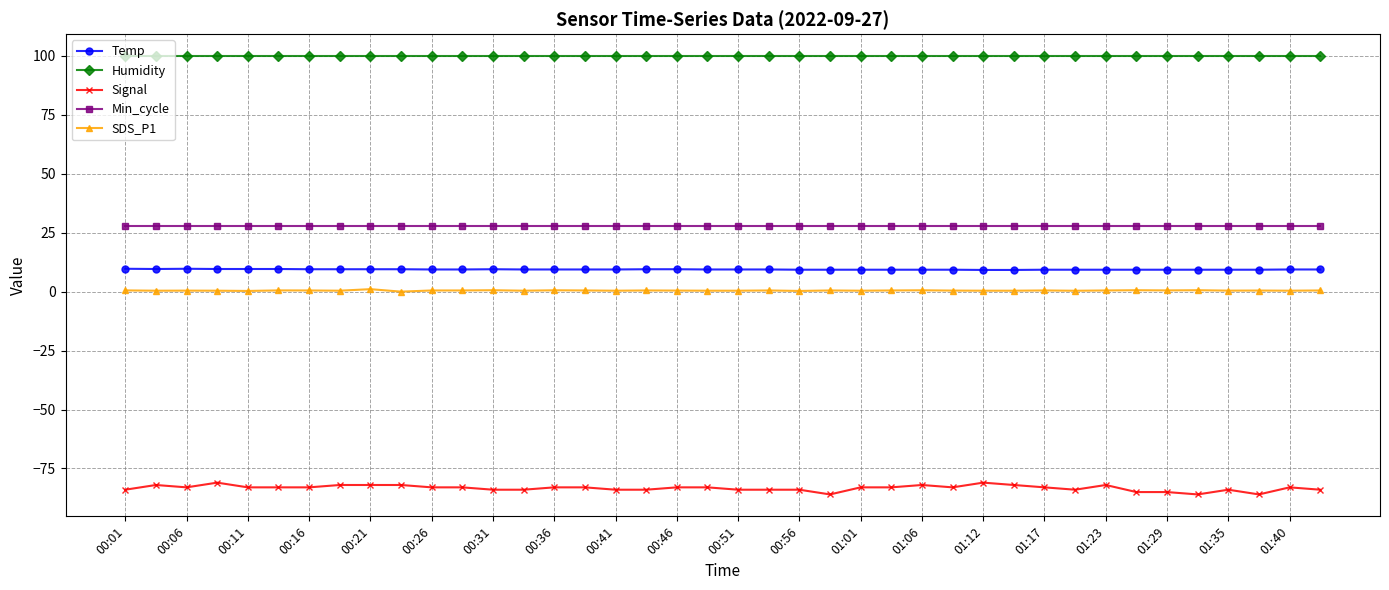

What is the value of the Min_cycle point at the 25th from the left?

28.0